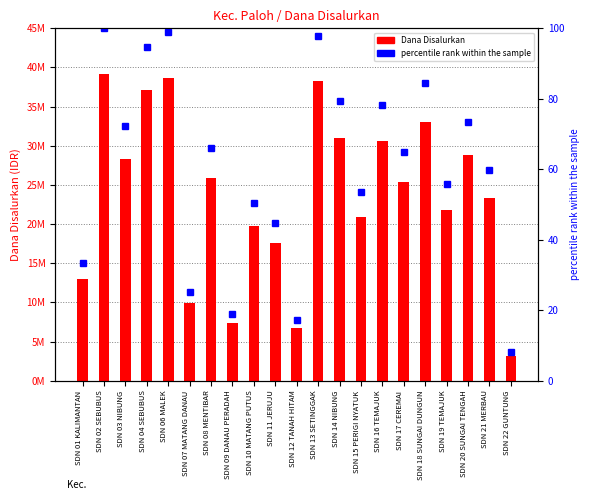

Which category has the highest value across all series?

SDN 02 SEBUBUS